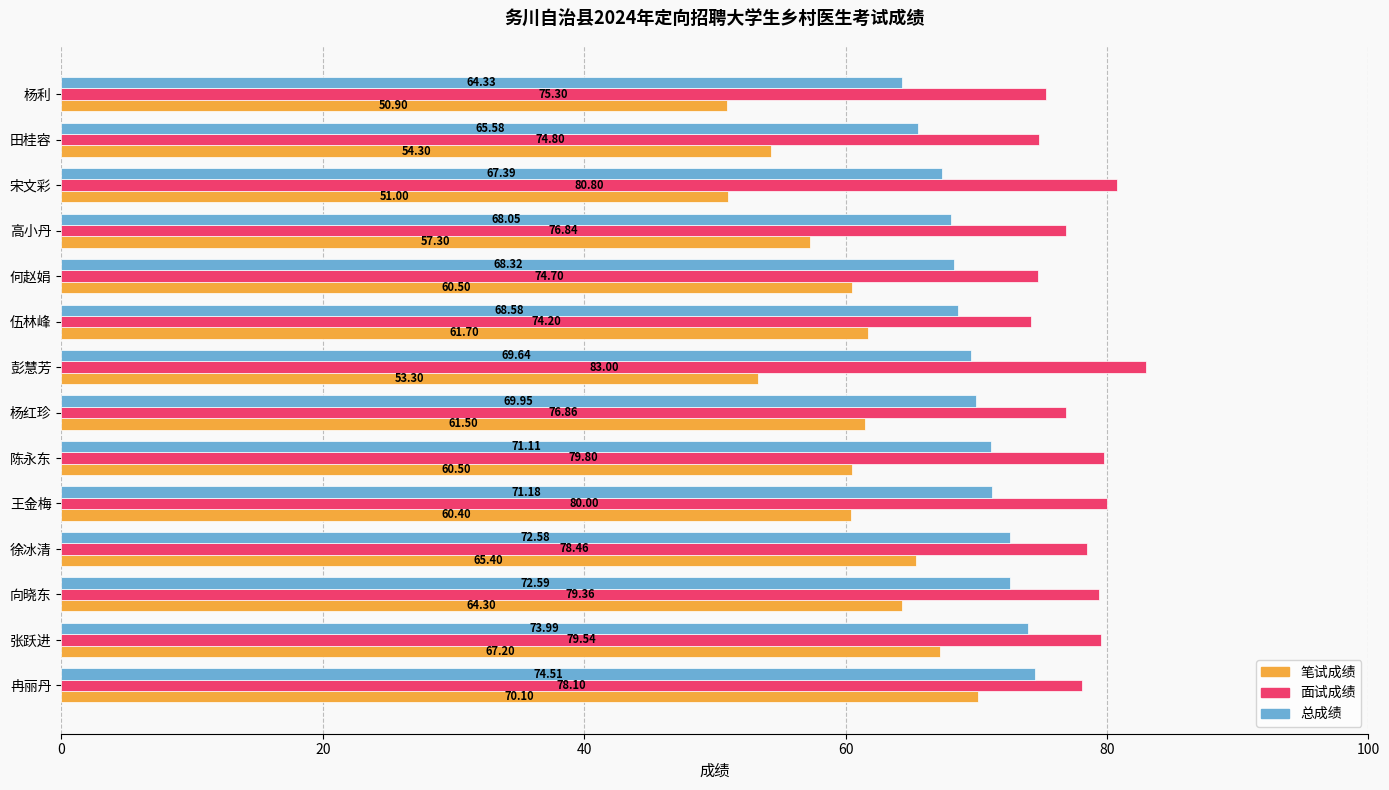

At which category does the chart reach its minimum across all series?

杨利